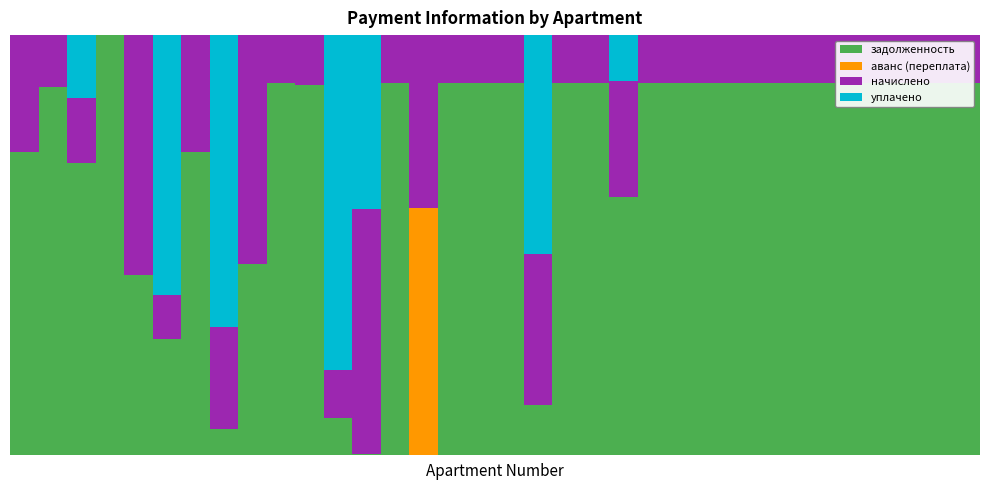

What are all the series names shown in the legend?

задолженность, аванс (переплата), начислено, уплачено